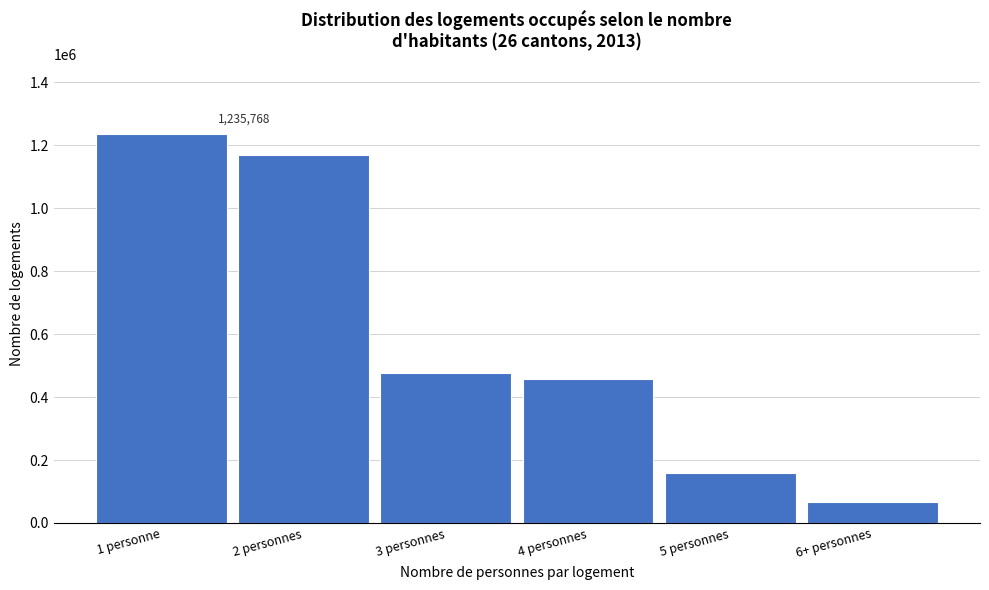

Reading left to right, extract all data points from this chart.

1235768	1168543	477815	457530	158994	65318